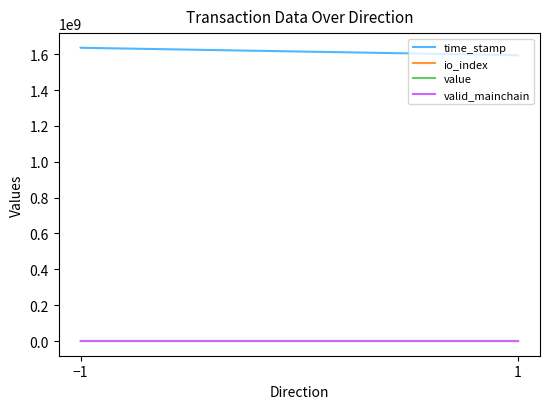

Is the value of time_stamp at 1 greater than the value of valid_mainchain at 1?

Yes